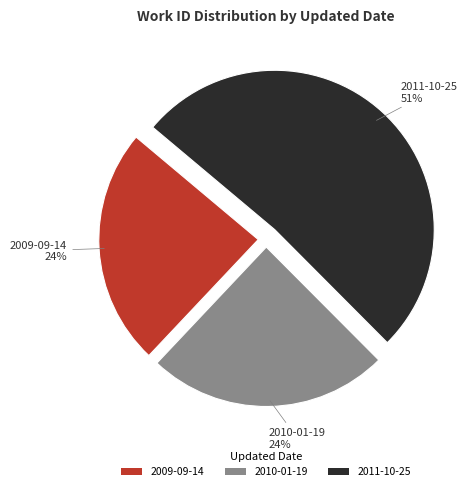

True or false: 2010-01-19 accounts for 24% of the total.

True